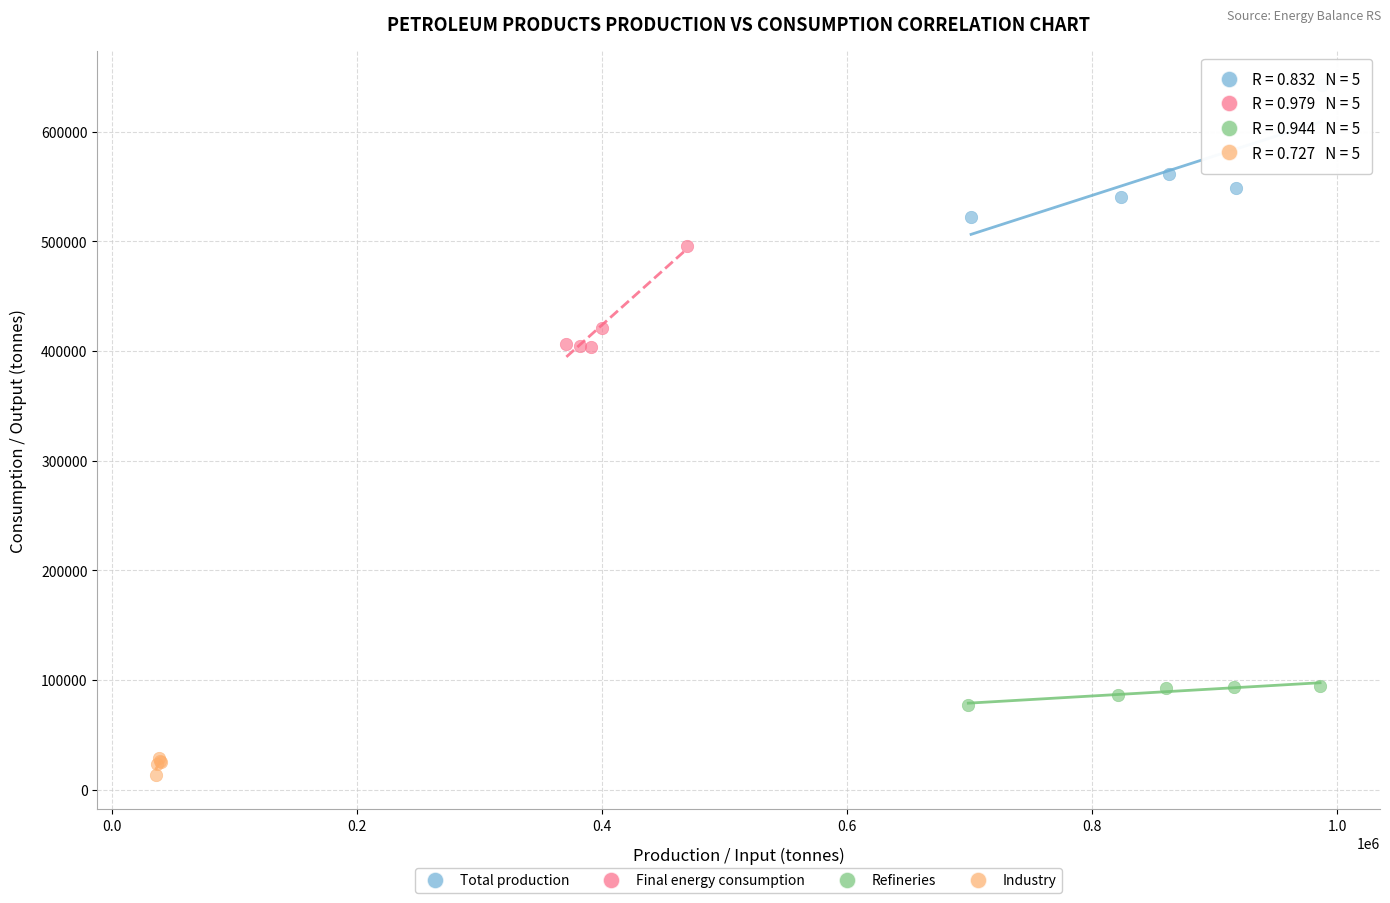

Which series reaches the maximum Y coordinate?

Total production